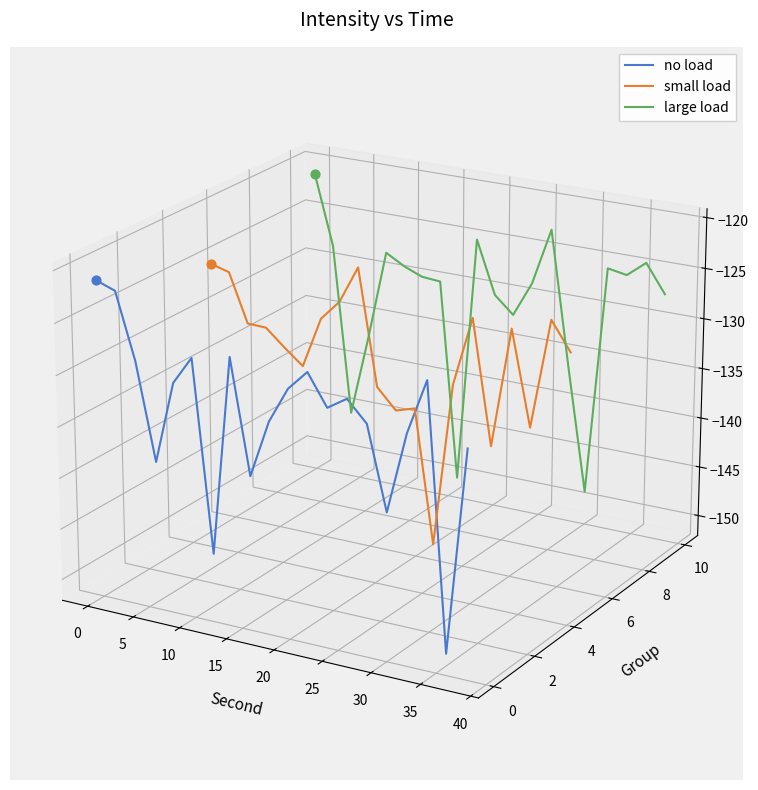

Which series has the largest Y range (max minus min)?

no load